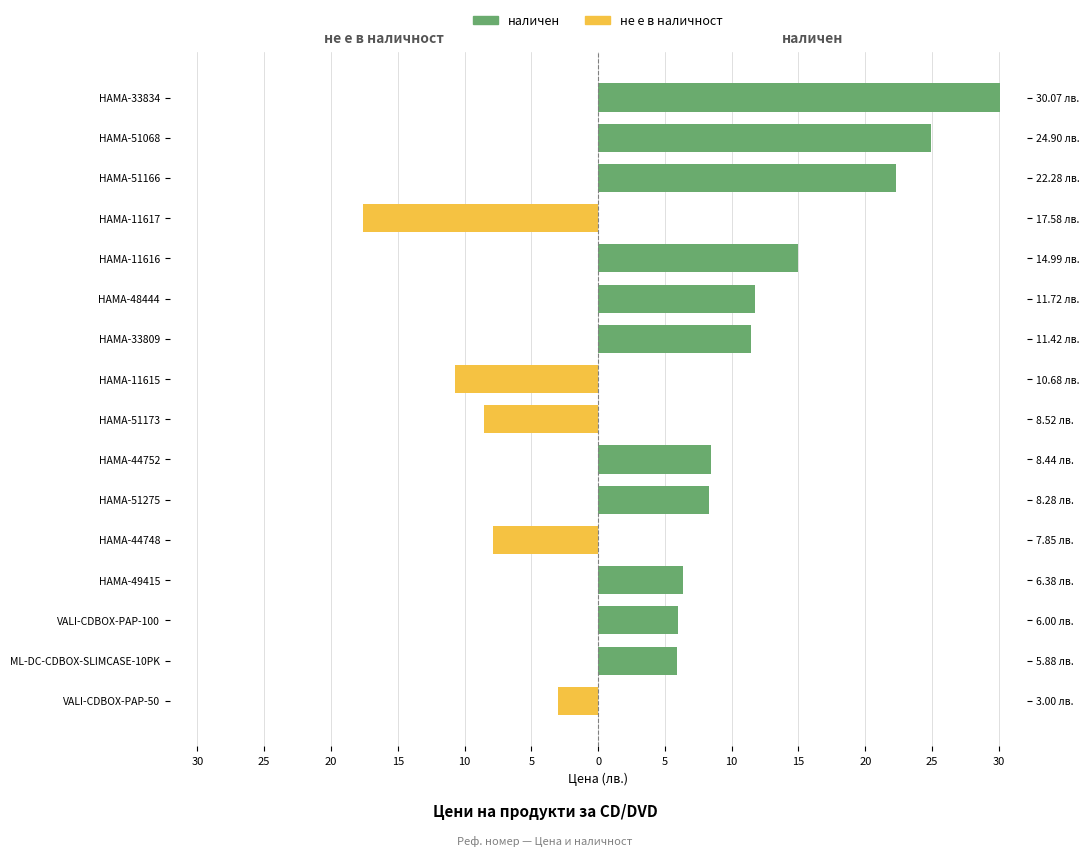

Which has a higher value, VALI-CDBOX-PAP-100 or HAMA-49415?

VALI-CDBOX-PAP-100